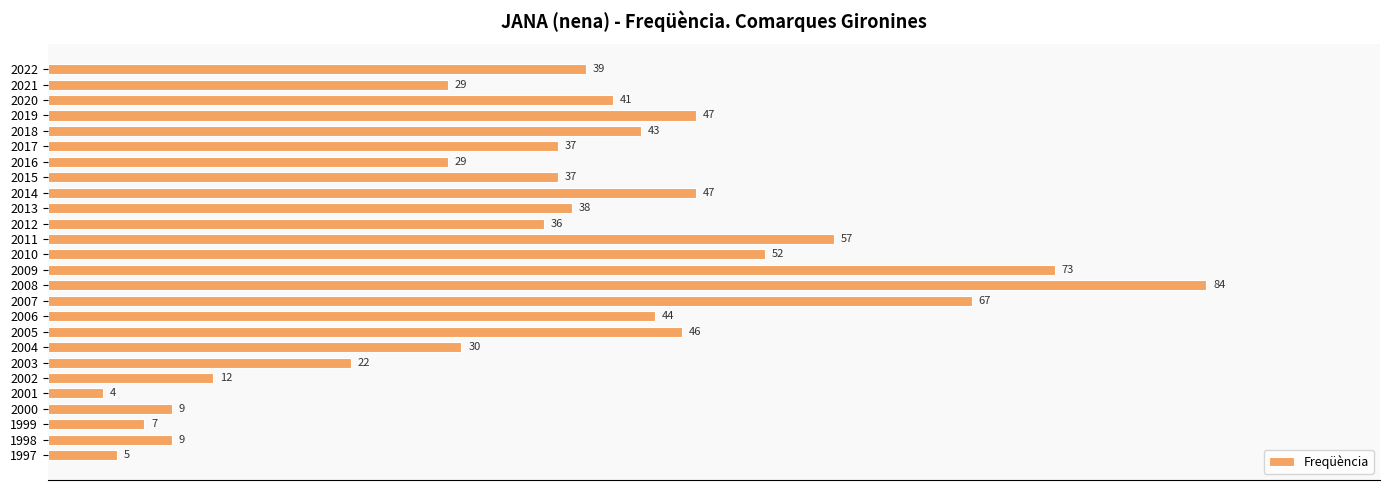

Which has a higher value, 2009 or 2006?

2009